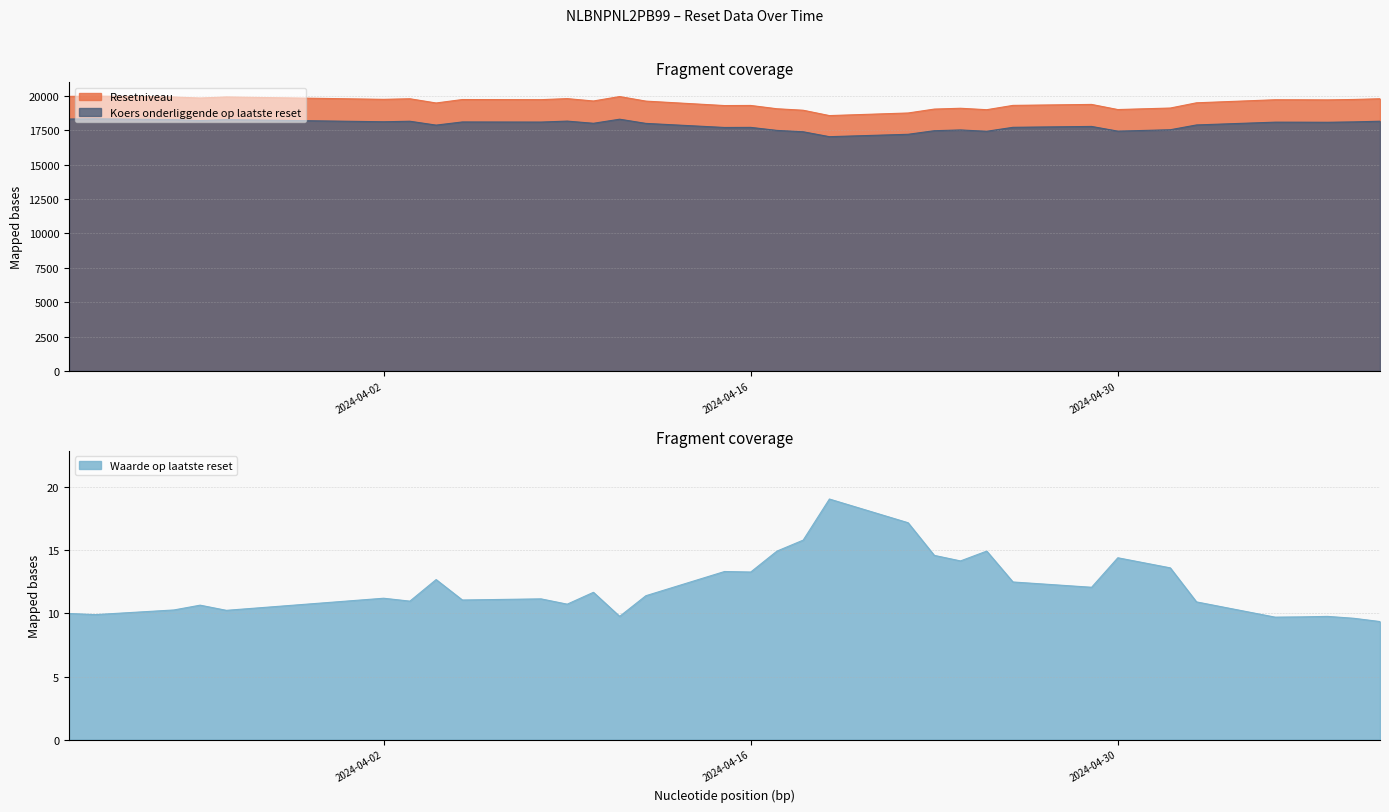

In Resetniveau, how many points are higher than both neighbors (excluding endpoints)?

10